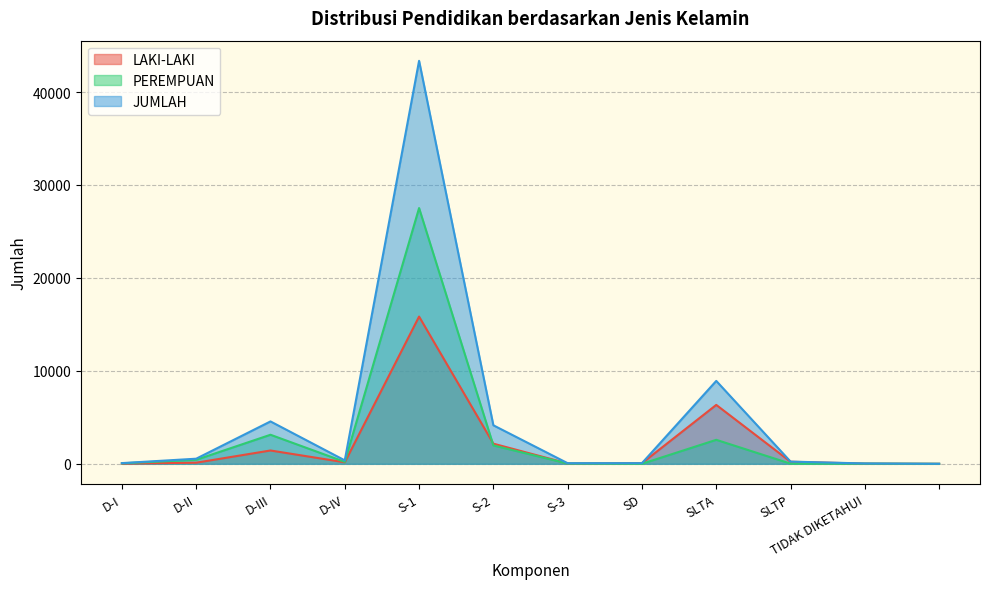

What is the average value of the JUMLAH series?

5200